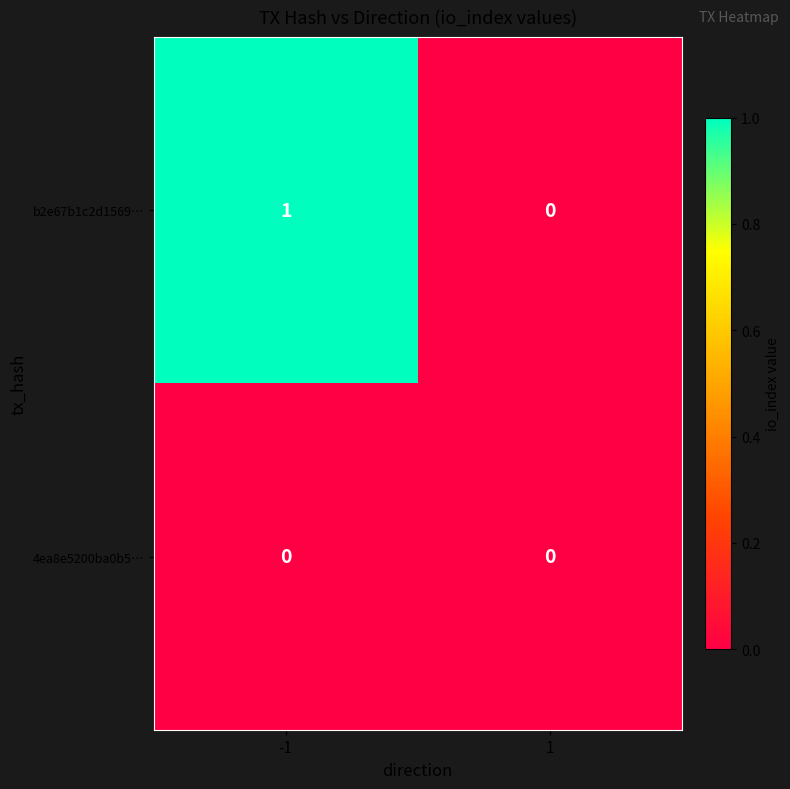

How many distinct data groups are displayed?

2